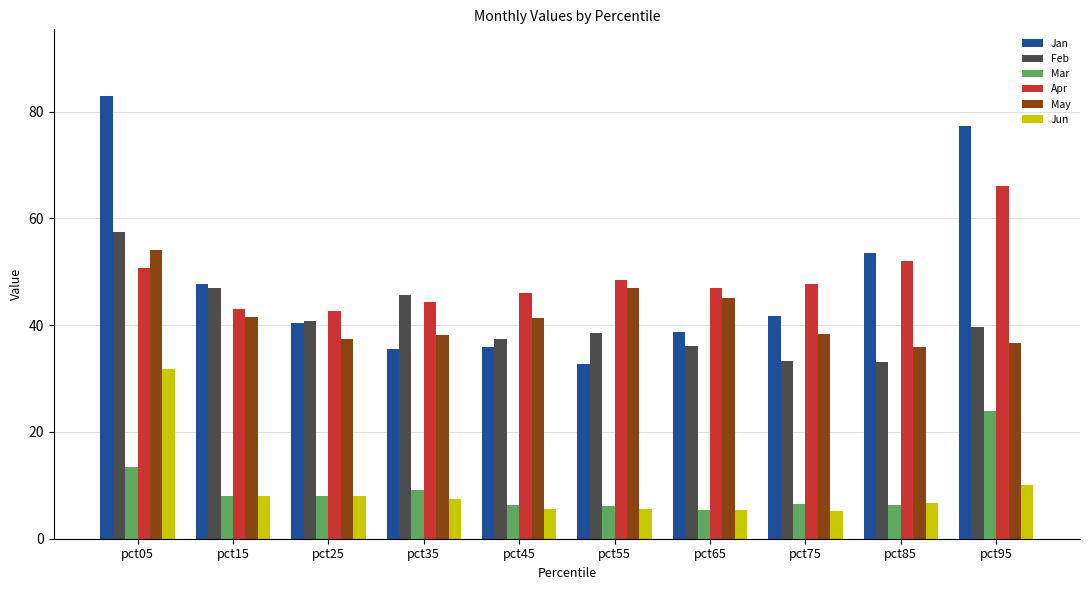

Reading left to right, transcribe all the data shown in this chart.

Jan: 0.8	0.5	0.4	0.4	0.4	0.3	0.4	0.4	0.5	0.8
Feb: 0.6	0.5	0.4	0.5	0.4	0.4	0.4	0.3	0.3	0.4
Mar: 0.1	0.1	0.1	0.1	0.1	0.1	0.1	0.1	0.1	0.2
Apr: 0.5	0.4	0.4	0.4	0.5	0.5	0.5	0.5	0.5	0.7
May: 0.5	0.4	0.4	0.4	0.4	0.5	0.5	0.4	0.4	0.4
Jun: 0.3	0.1	0.1	0.1	0.1	0.1	0.1	0.1	0.1	0.1